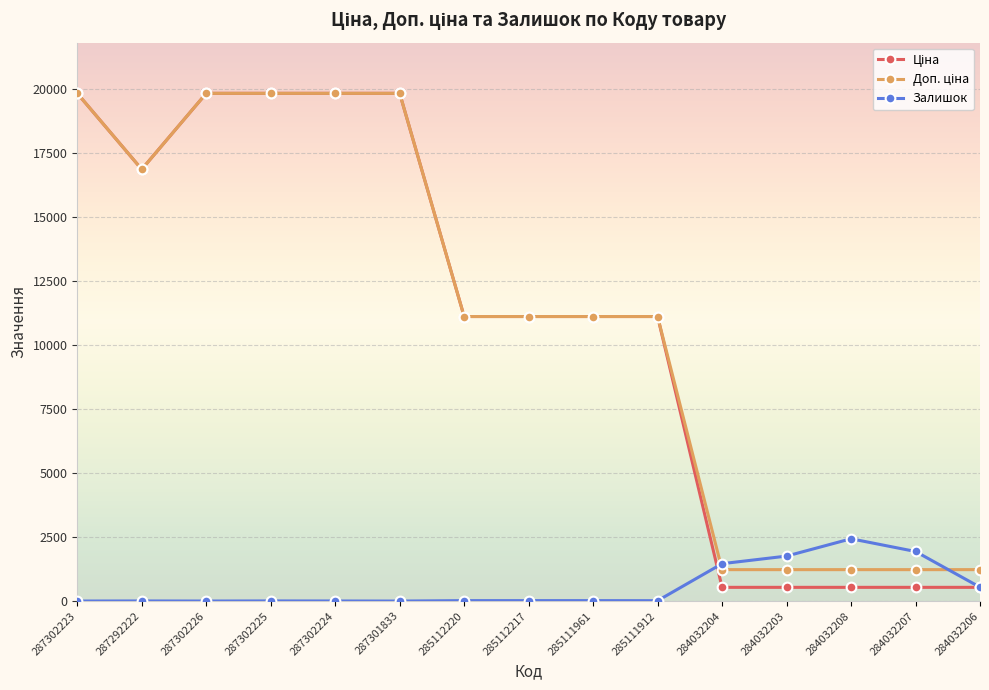

True or false: Залишок has more than 1 points higher than both neighbors.

True